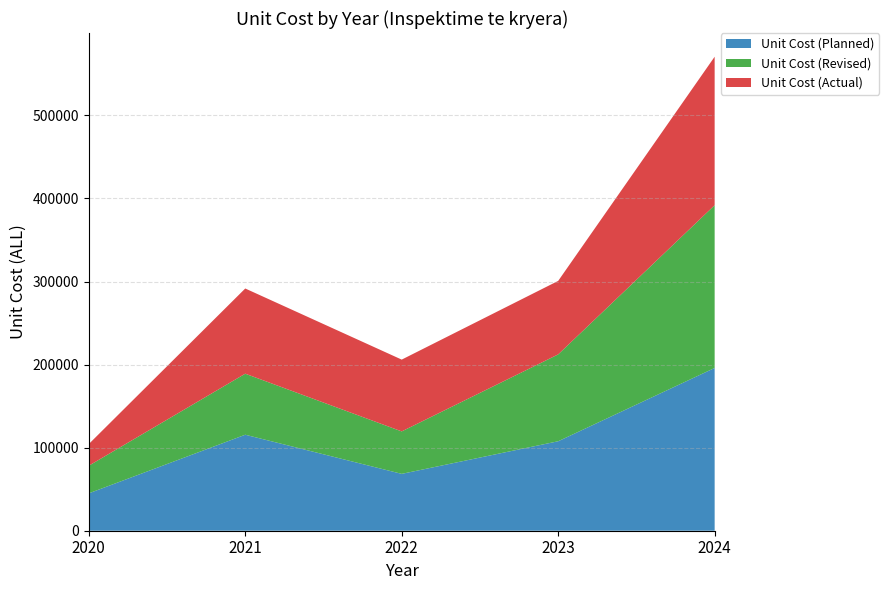

Reading right to left, transcribe all the data shown in this chart.

Unit Cost (Planned): 195928.6	107700.0	68444.1	115555.6	45000.0
Unit Cost (Revised): 195928.6	104562.2	51111.4	73472.2	33250.0
Unit Cost (Actual): 178741.1	88473.5	86431.2	102560.4	26077.0